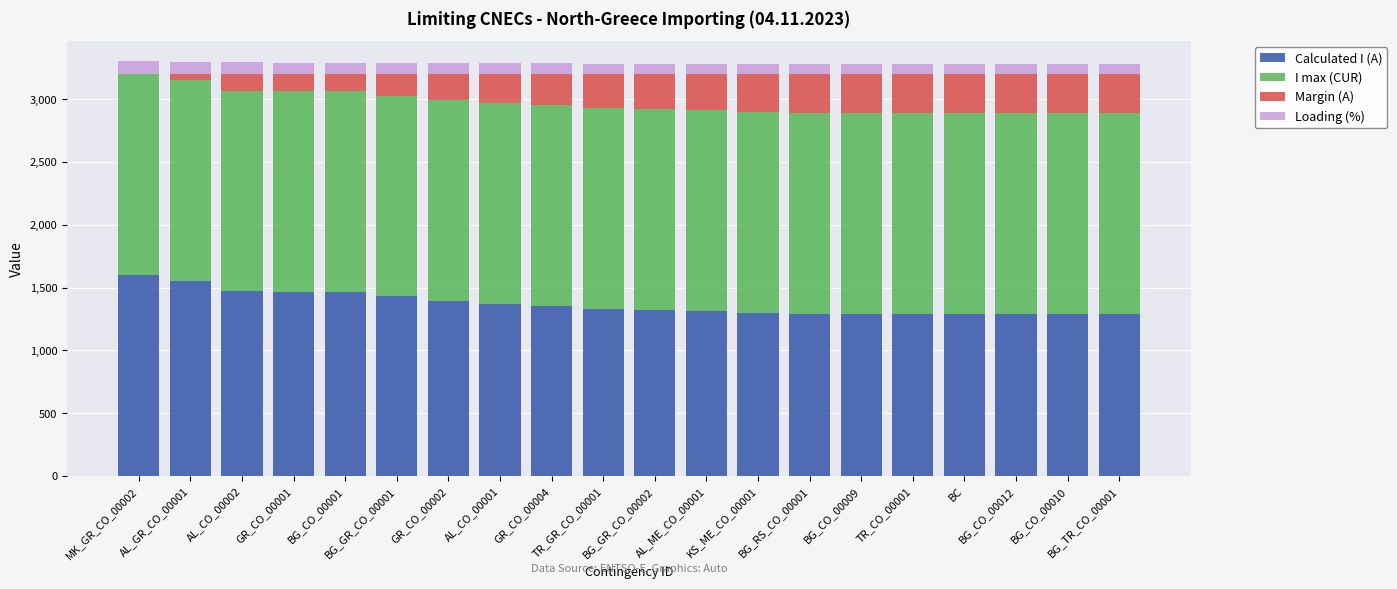

Are the bars horizontal?

No